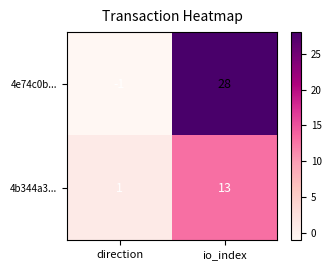

Where is 4e74c0b... nearest to the value 13?

direction